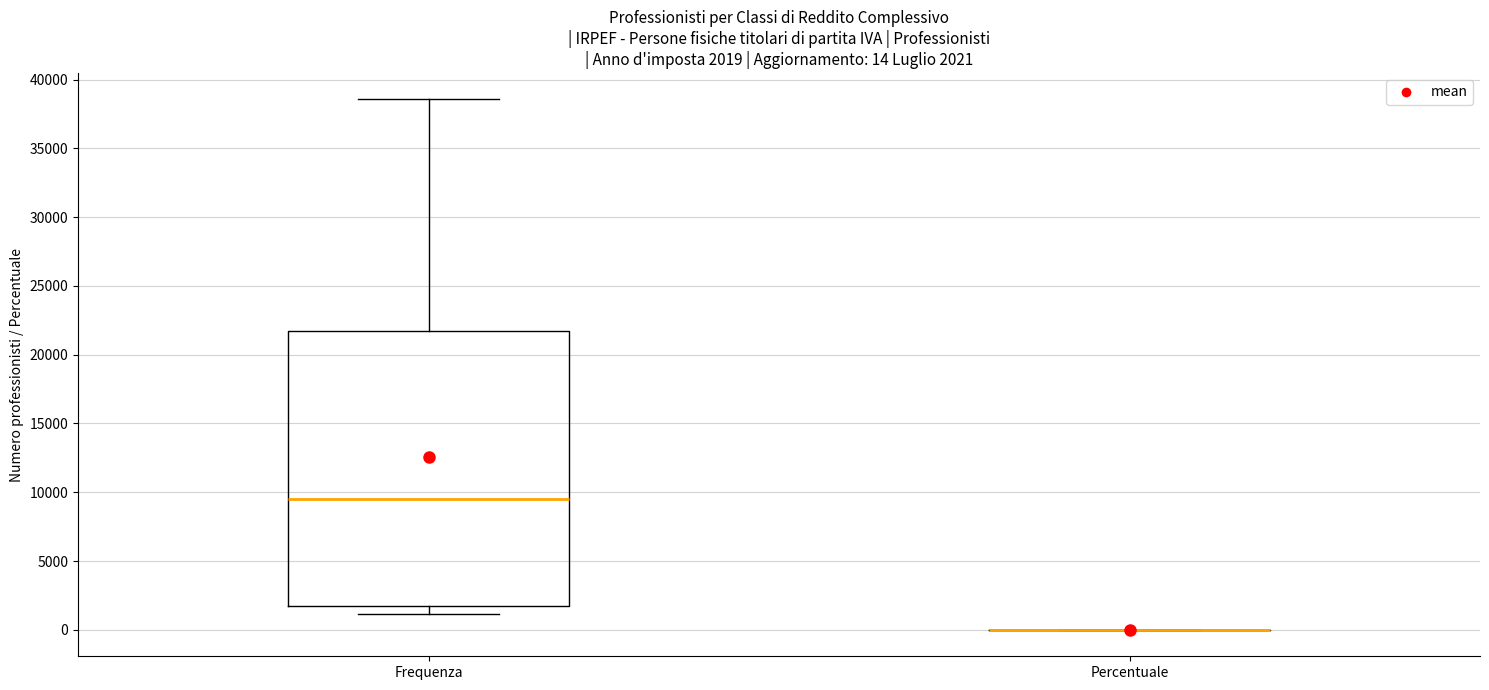

Comparing the boxes themselves (not the whiskers), which one is the tallest?

Frequenza